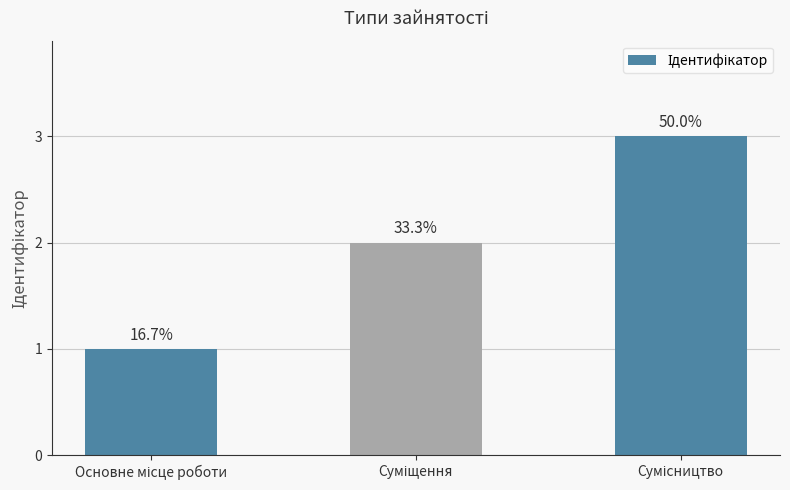

Are the bars horizontal?

No